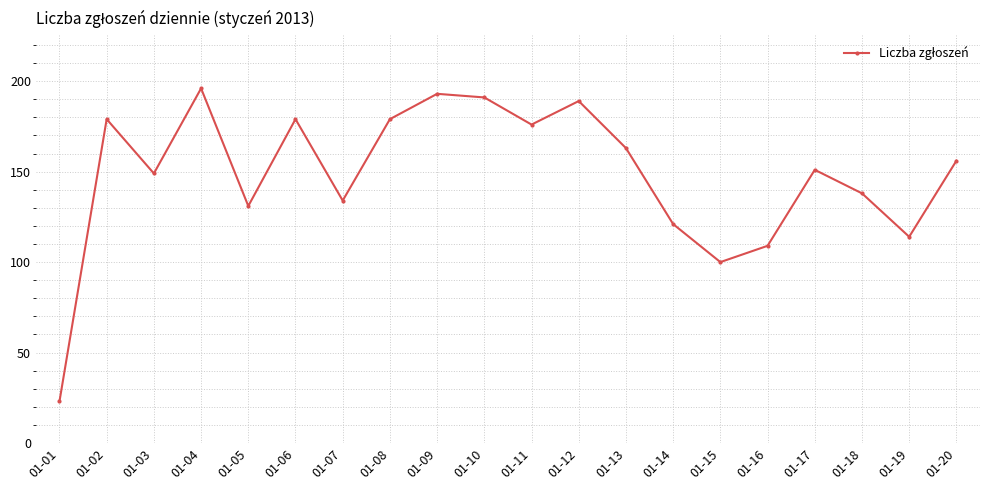

What is the average value?

149